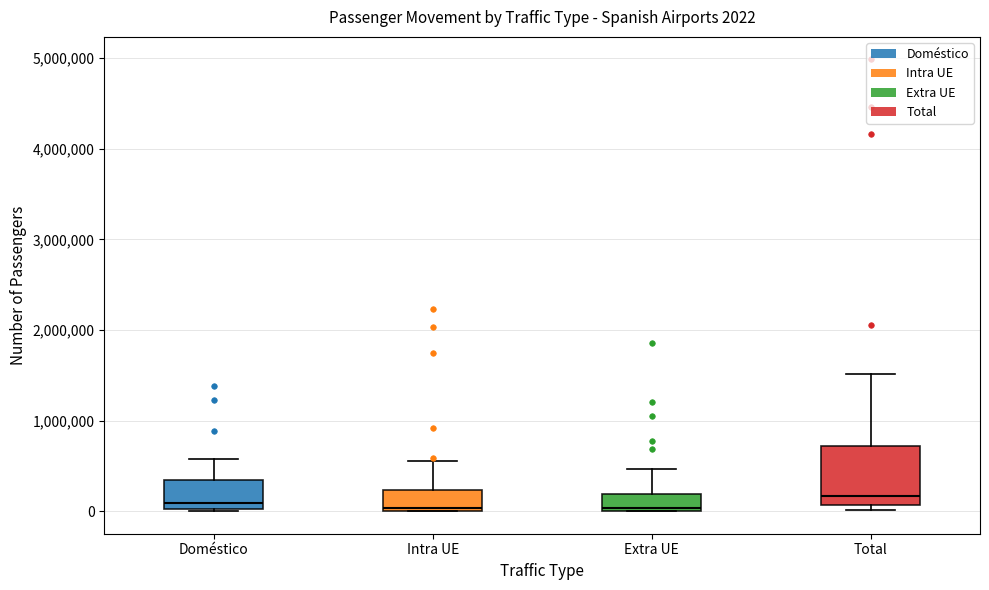

Comparing the boxes themselves (not the whiskers), which one is the tallest?

Total